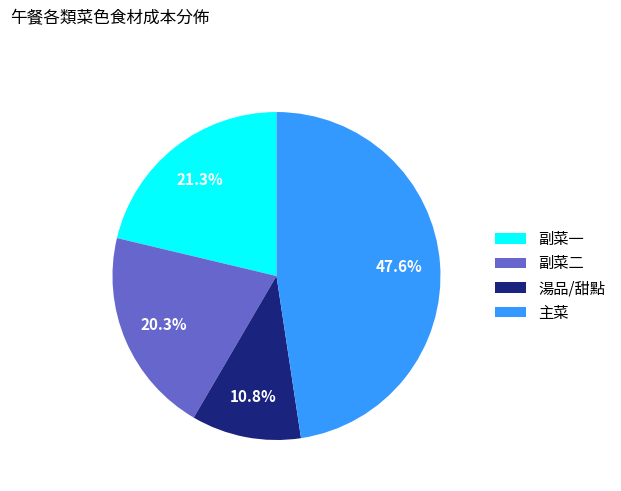

Is there any slice that represents more than half of the pie?

No